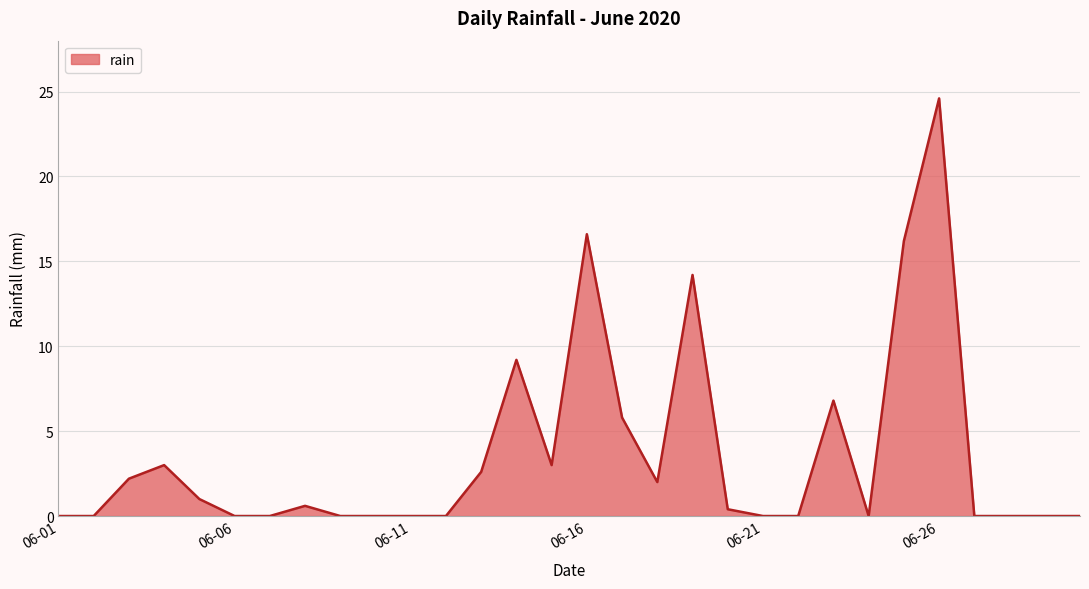

What is the difference between the maximum and minimum values?

24.6